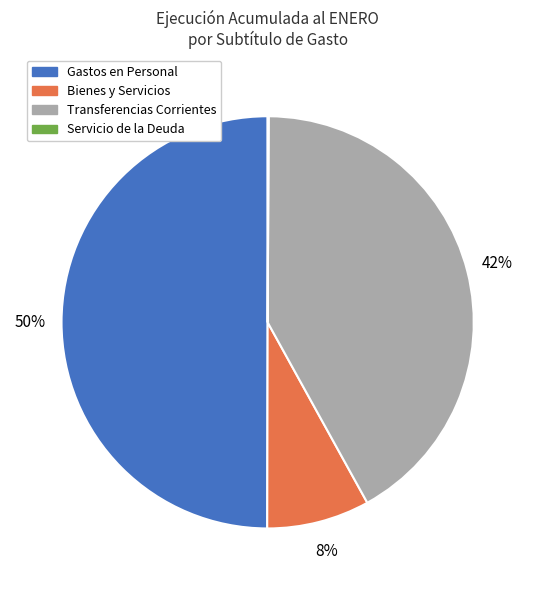

Between Transferencias Corrientes and Gastos en Personal, which is larger?

Gastos en Personal